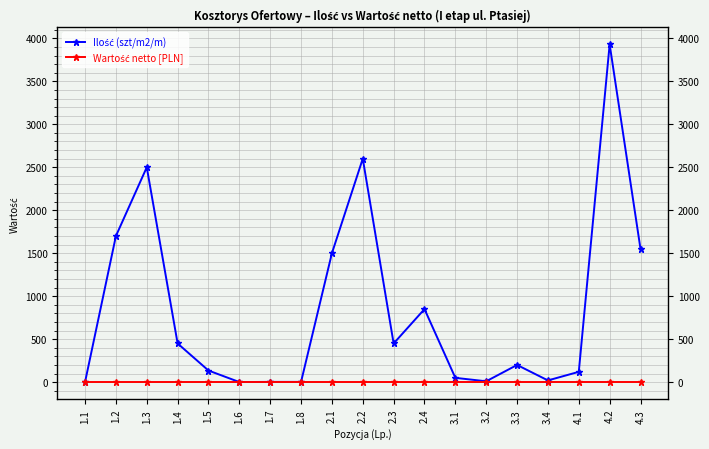

True or false: Ilość (szt/m2/m) has a value of 4 at 3.2.

False